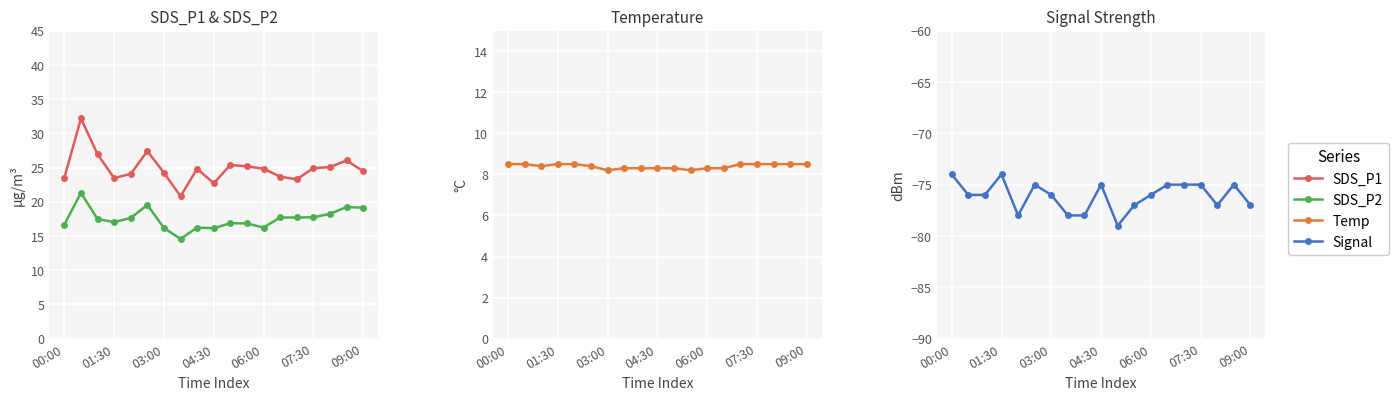

What position from the right is 06:00?

7